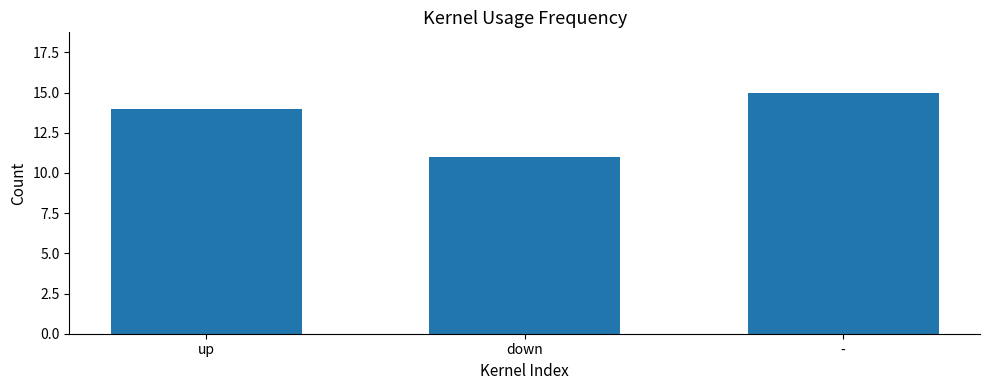

The value at - is 5. True or false?

False